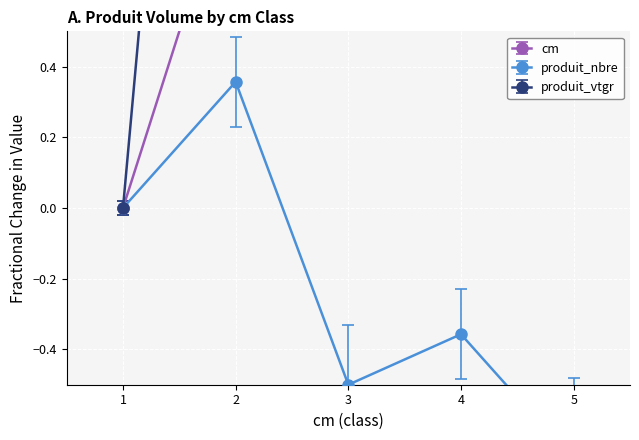

What is the difference between the produit_vtgr values at 3 and 2?

0.9